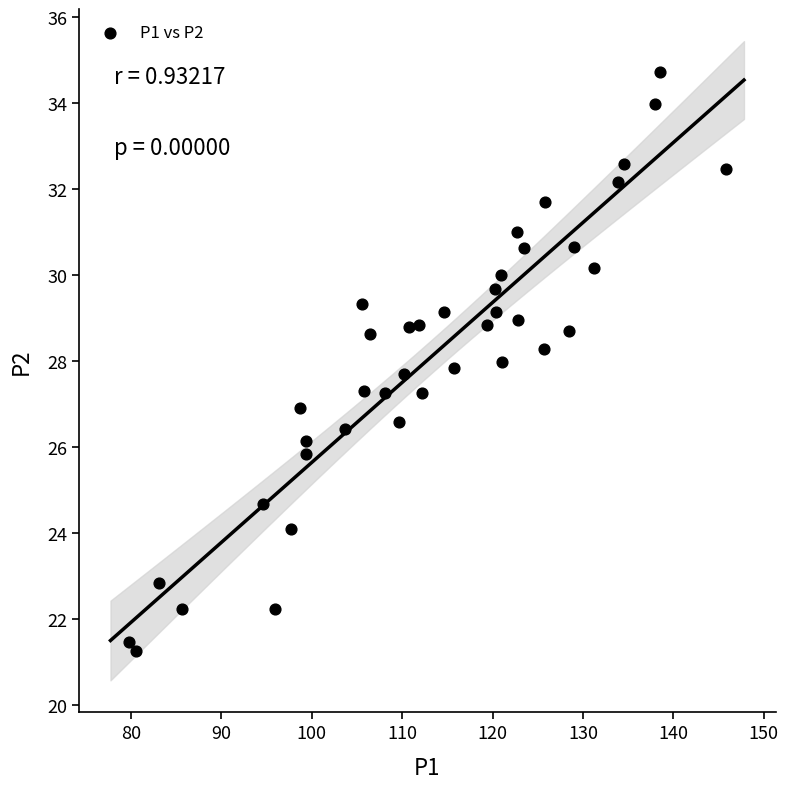

What is the range of X values (max minus min)?

66.1